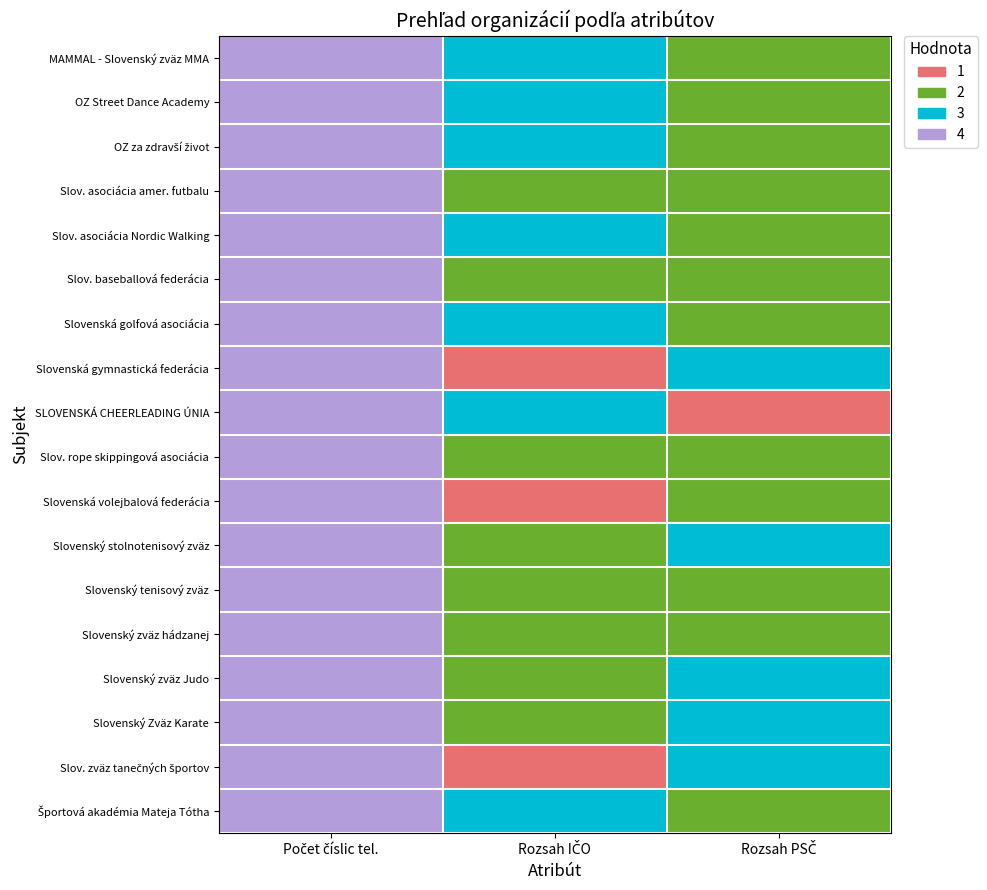

At which category is the sum across all series the highest?

Počet číslic tel.